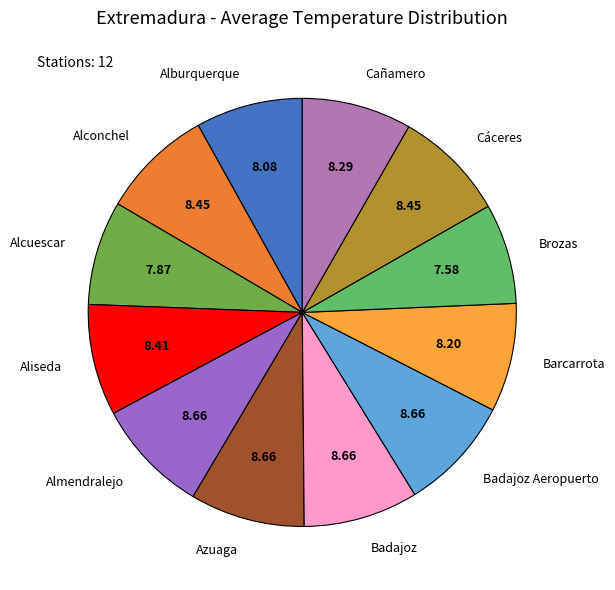

True or false: Azuaga accounts for 9% of the total.

True